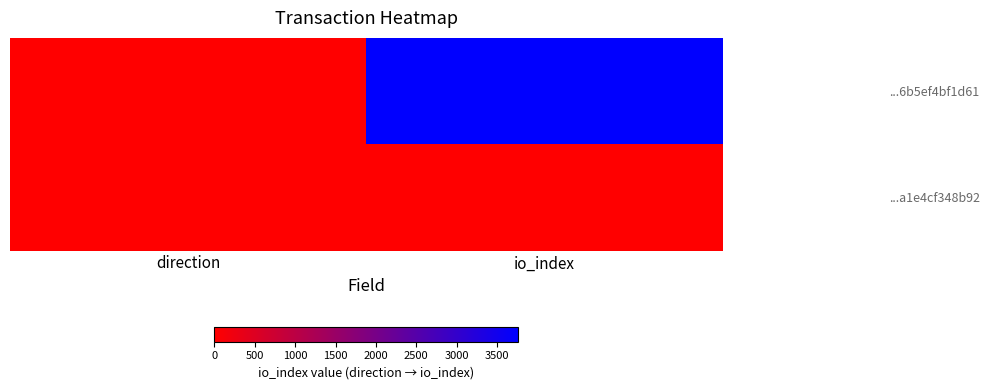

What is the smallest value displayed?

-1